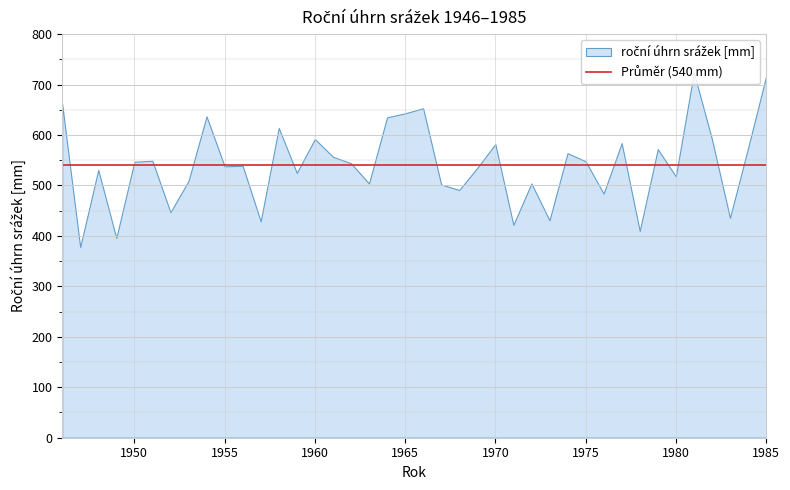

Is it true that the value at 1958 is 834?

False